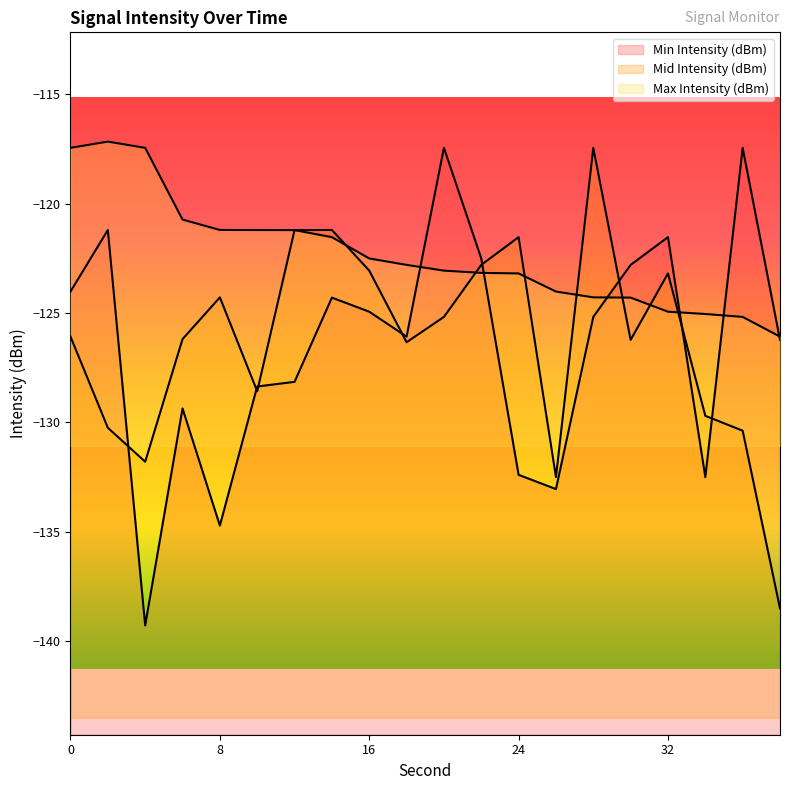

Rank the series at 36 from lowest to highest value.

Mid Intensity (dBm), Max Intensity (dBm), Min Intensity (dBm)